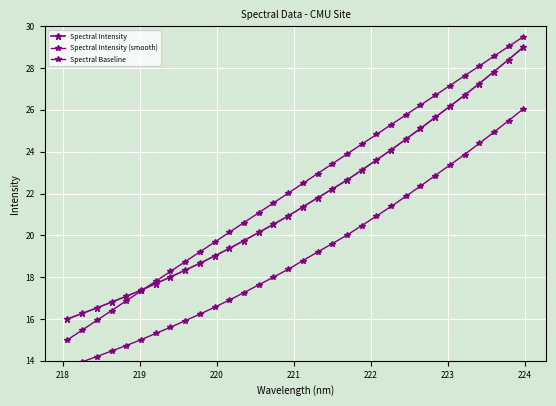

What is the value of the Spectral Intensity point at the 2nd from the left?

16.3